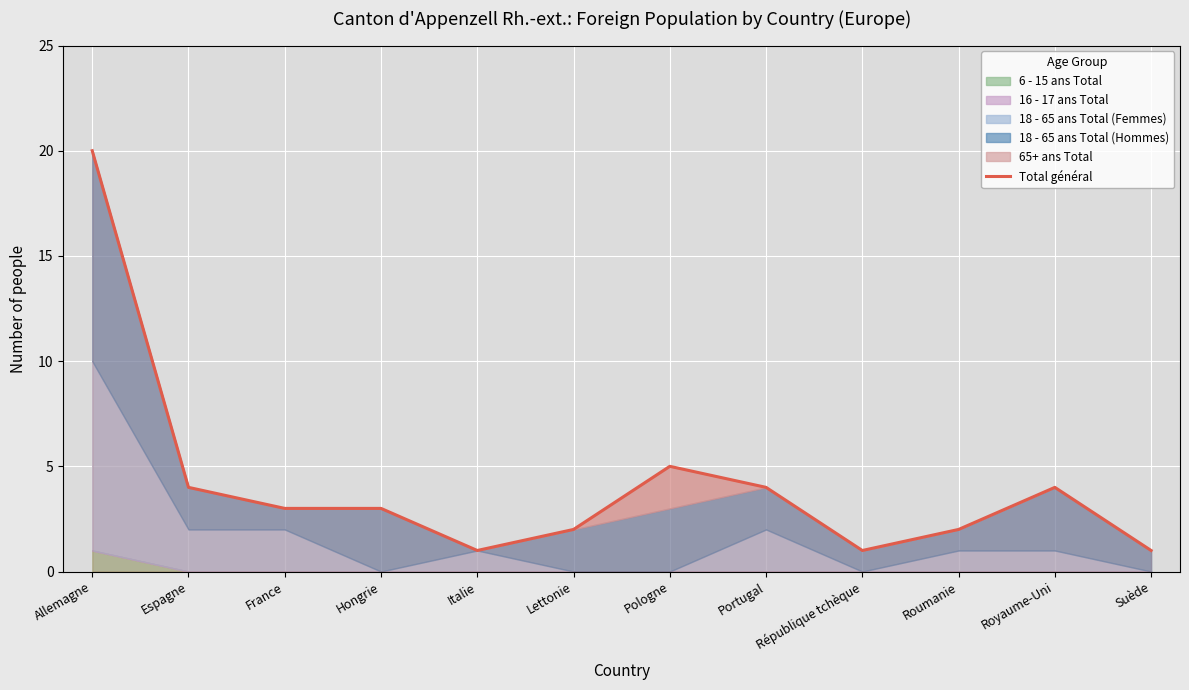

Which has a higher value, Roumanie or France?

France